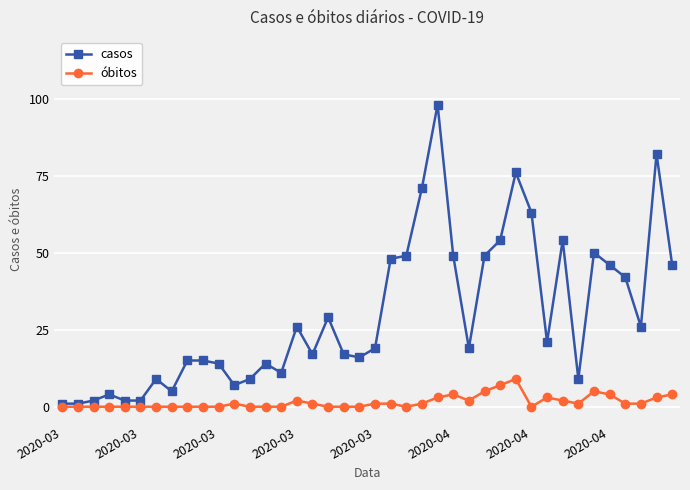

Which series has the largest range (max minus min)?

casos